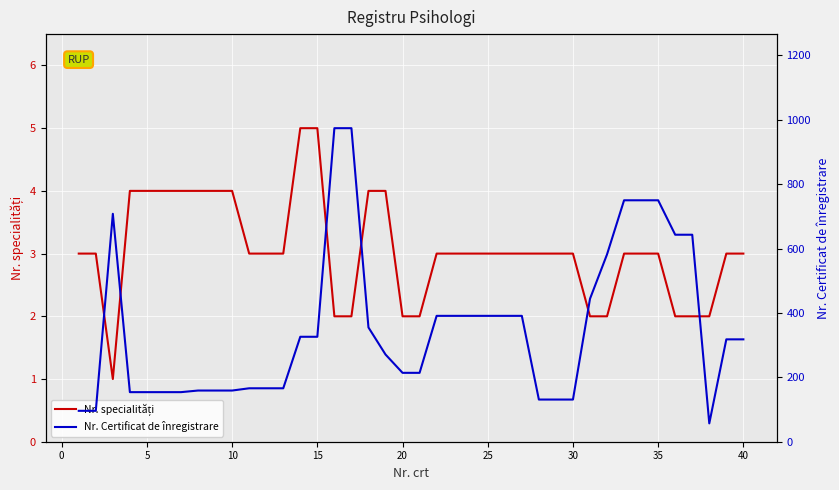

Which series changed the most between 40 and 15?

Nr. Certificat de înregistrare